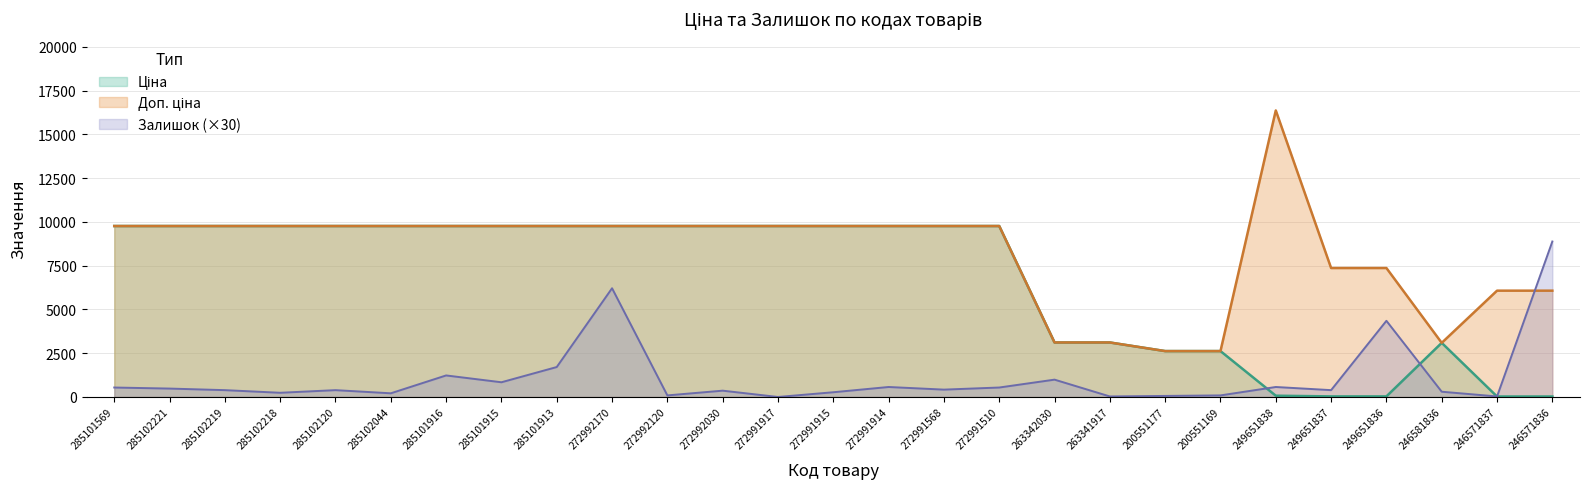

Reading left to right, what are all the values shown in this chart?

Ціна: 9764.4	9764.4	9764.4	9764.4	9764.4	9764.4	9764.4	9764.4	9764.4	9764.4	9764.4	9764.4	9764.4	9764.4	9764.4	9764.4	9764.4	3112.5	3112.5	2621.3	2621.3	72.7	32.7	32.7	3091.2	27.0	27.0
Доп. ціна: 9764.4	9764.4	9764.4	9764.4	9764.4	9764.4	9764.4	9764.4	9764.4	9764.4	9764.4	9764.4	9764.4	9764.4	9764.4	9764.4	9764.4	3113.0	3113.0	2621.0	2621.0	16366.5	7365.0	7365.0	3091.0	6072.0	6072.0
Залишок: 540.0	480.0	390.0	240.0	390.0	210.0	1230.0	840.0	1710.0	6210.0	90.0	360.0	0.0	270.0	570.0	420.0	540.0	990.0	30.0	60.0	90.0	570.0	390.0	4350.0	300.0	30.0	8880.0